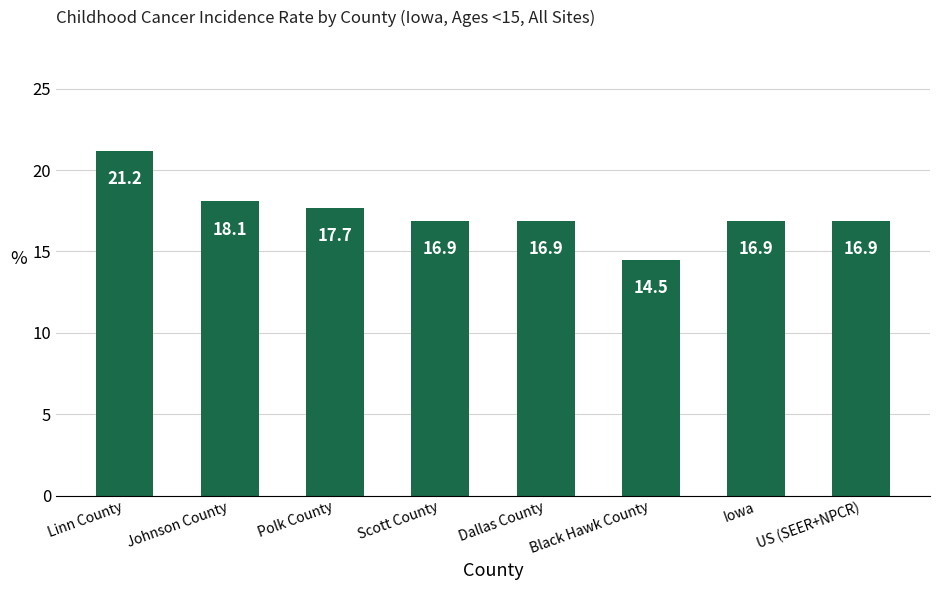

Between Linn County and Scott County, which is larger?

Linn County